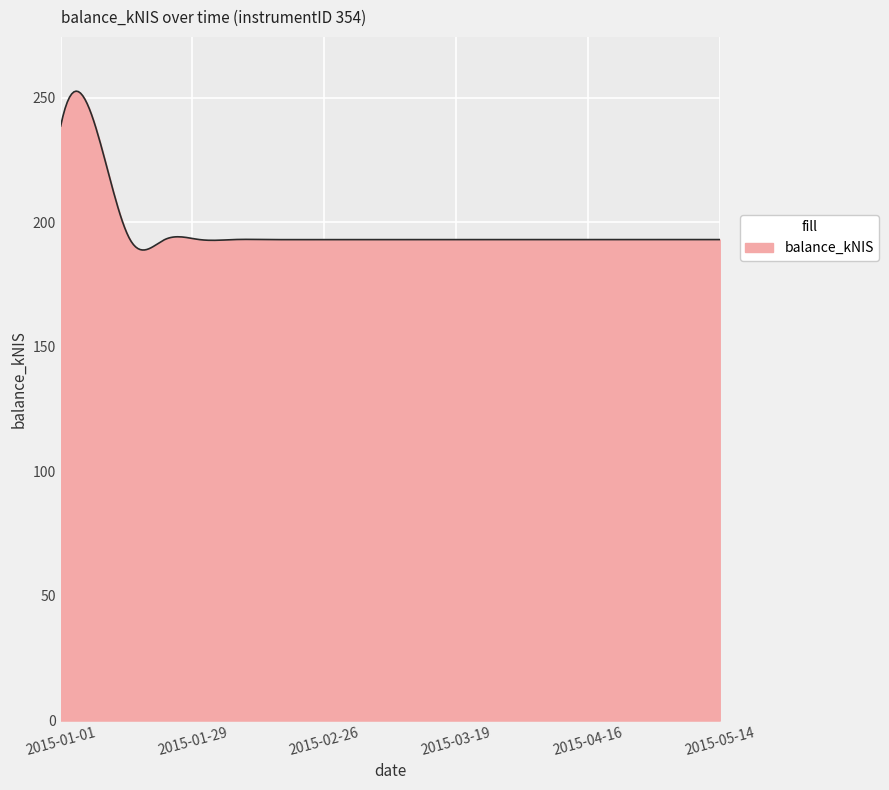

What is the difference between the maximum and minimum values?

63.7